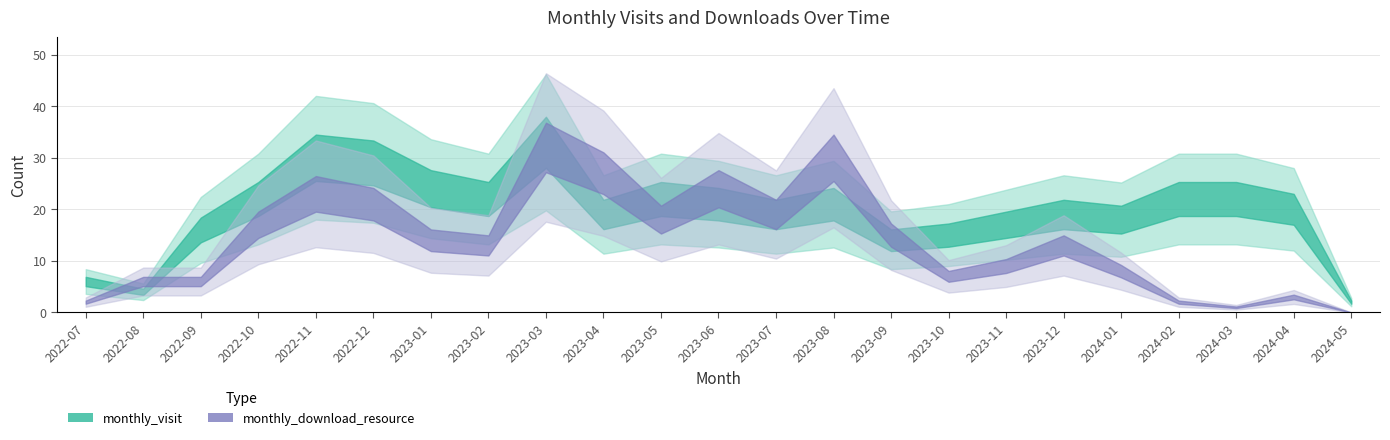

Reading left to right, list all the values displayed in this chart.

monthly_visit: 6	4	16	22	30	29	24	22	33	19	22	21	19	21	14	15	17	19	18	22	22	20	2
monthly_download_resource: 2	6	6	17	23	21	14	13	32	27	18	24	19	30	15	7	9	13	8	2	1	3	0